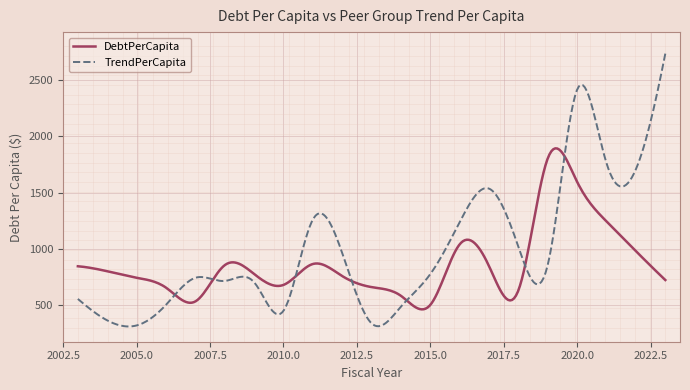

Does the chart have visible grid lines?

Yes